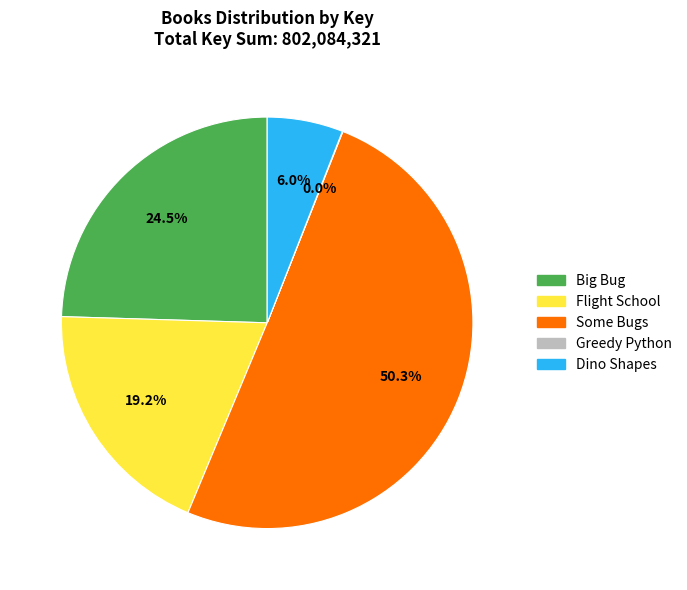

Which category accounts for the majority?

Some Bugs